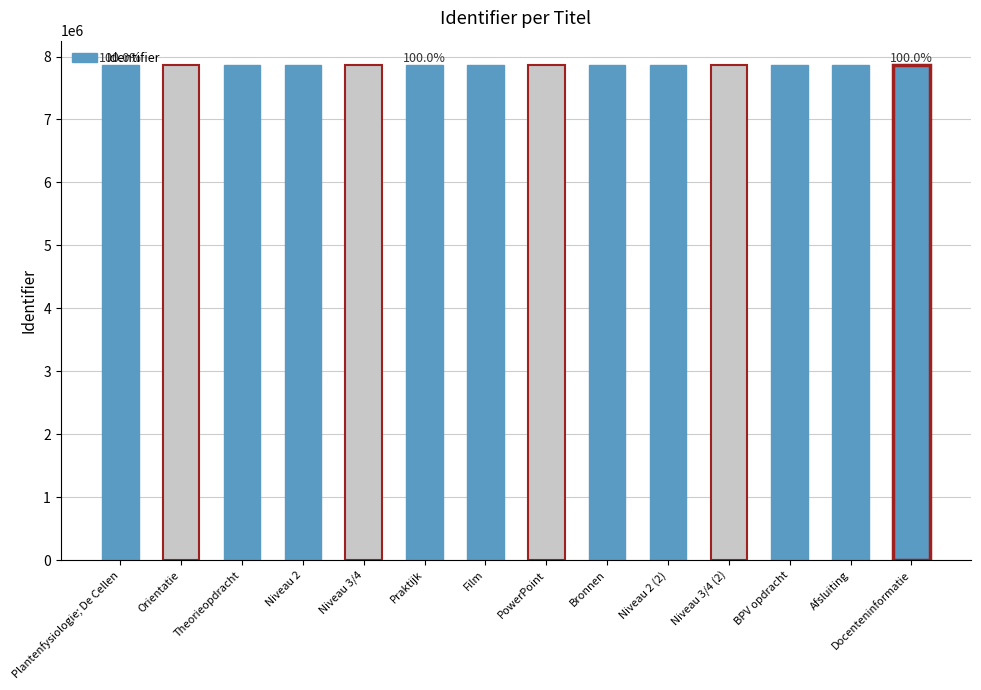

What is the greatest value displayed?

7859040